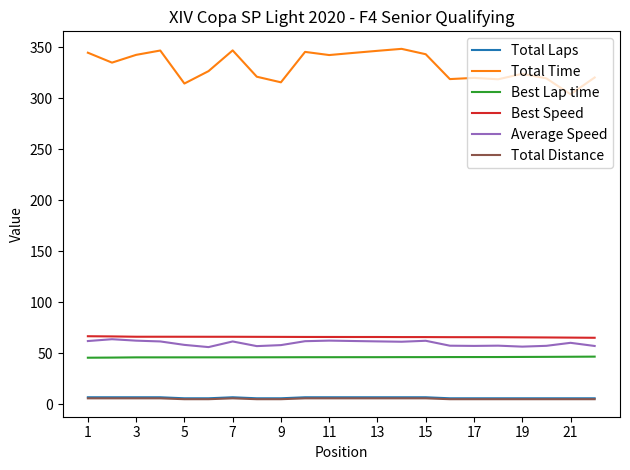

Which series has the largest total across all categories?

Total Time